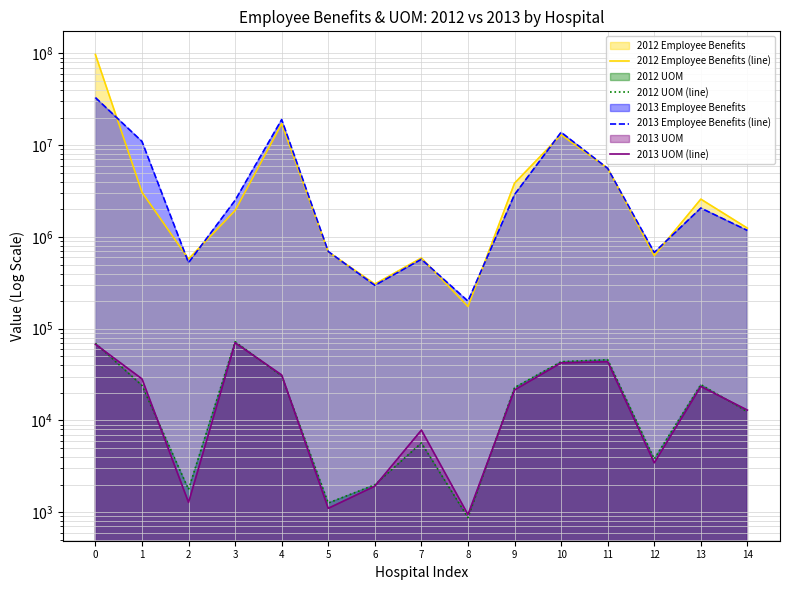

True or false: 2012 UOM (line) has more than 0 points higher than both neighbors.

True